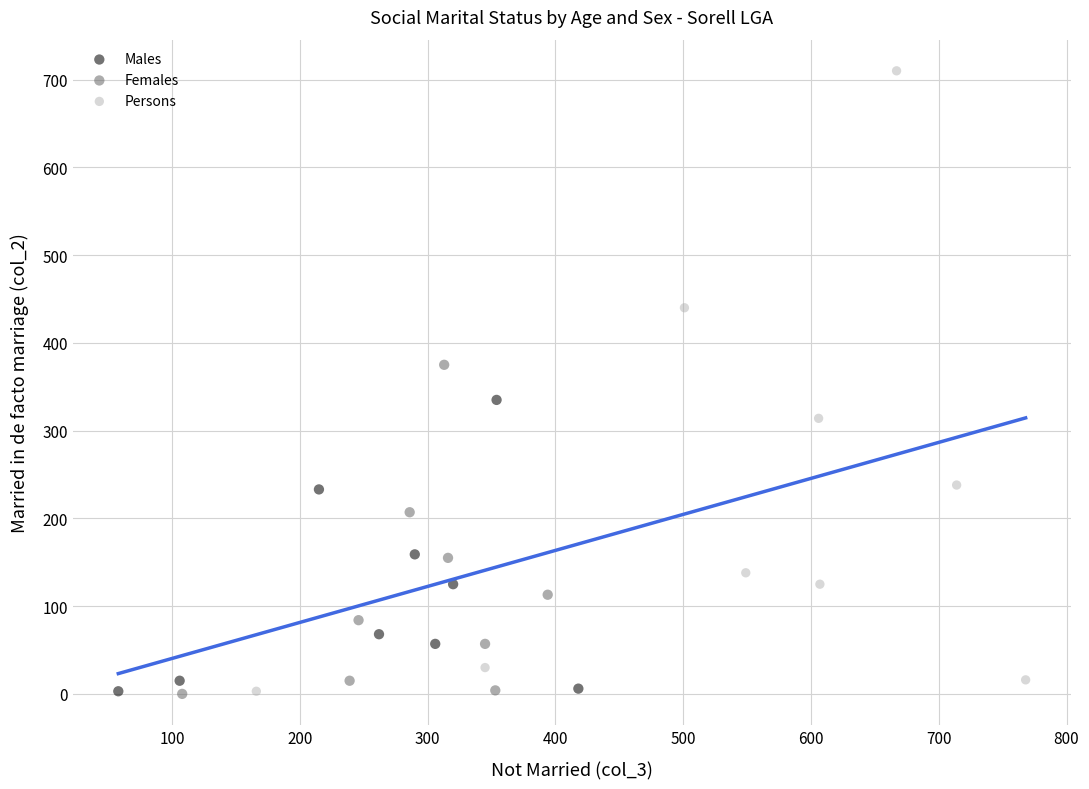

Which series reaches the maximum Y coordinate?

Persons